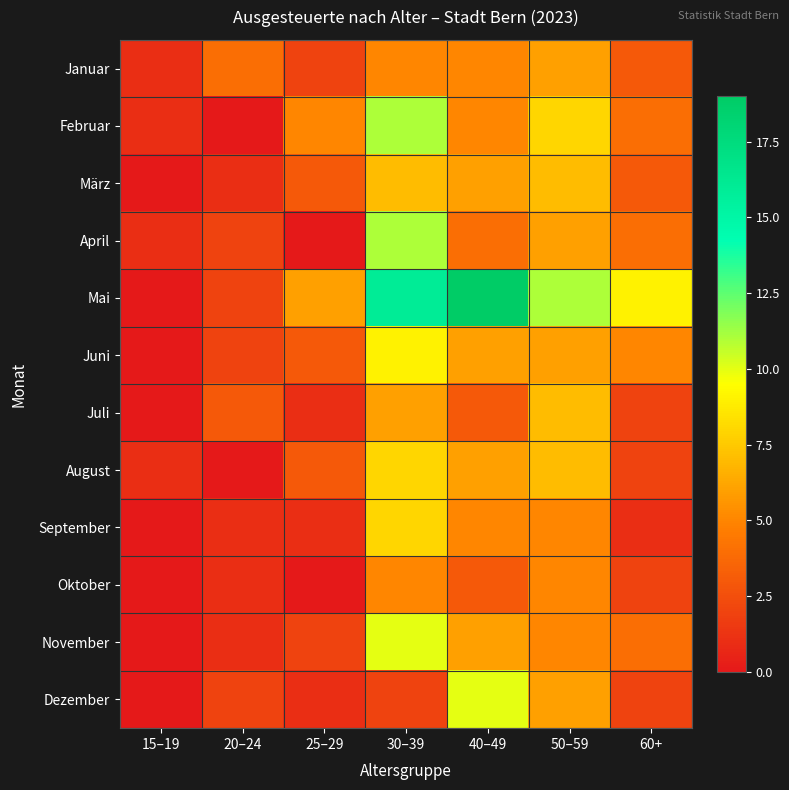

Reading left to right, extract all data points from this chart.

Januar: 15–19=1	20–24=4	25–29=2	30–39=5	40–49=5	50–59=6	60+=3
Februar: 15–19=1	20–24=0	25–29=5	30–39=11	40–49=5	50–59=8	60+=4
März: 15–19=0	20–24=1	25–29=3	30–39=7	40–49=6	50–59=7	60+=3
April: 15–19=1	20–24=2	25–29=0	30–39=11	40–49=4	50–59=6	60+=4
Mai: 15–19=0	20–24=2	25–29=6	30–39=16	40–49=19	50–59=11	60+=9
Juni: 15–19=0	20–24=2	25–29=3	30–39=9	40–49=6	50–59=6	60+=5
Juli: 15–19=0	20–24=3	25–29=1	30–39=6	40–49=3	50–59=7	60+=2
August: 15–19=1	20–24=0	25–29=3	30–39=8	40–49=6	50–59=7	60+=2
September: 15–19=0	20–24=1	25–29=1	30–39=8	40–49=5	50–59=5	60+=1
Oktober: 15–19=0	20–24=1	25–29=0	30–39=5	40–49=3	50–59=5	60+=2
November: 15–19=0	20–24=1	25–29=2	30–39=10	40–49=6	50–59=5	60+=4
Dezember: 15–19=0	20–24=2	25–29=1	30–39=2	40–49=10	50–59=6	60+=2